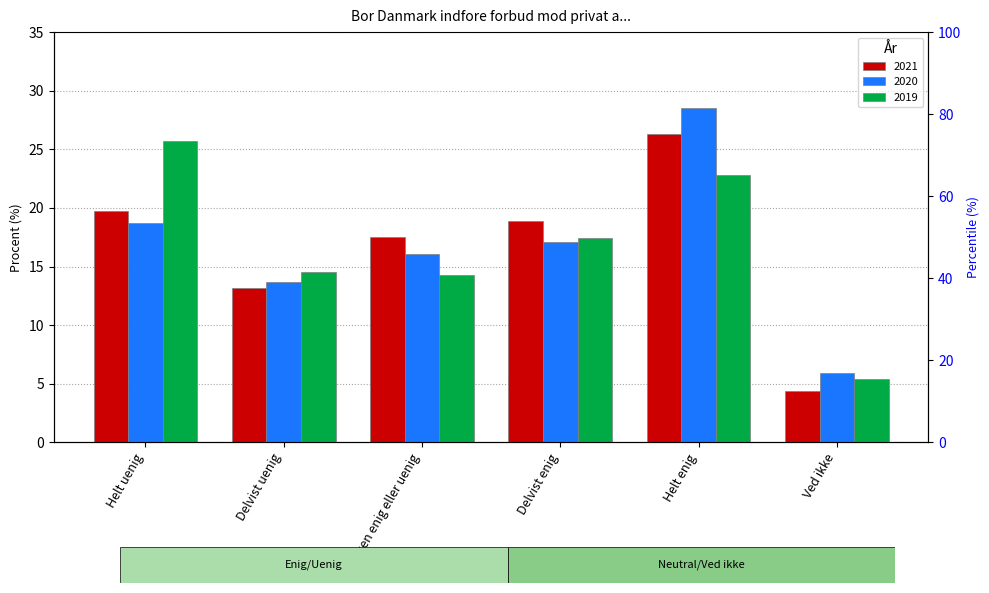

What is the difference between the maximum and minimum values in the 2019 series?

20.3